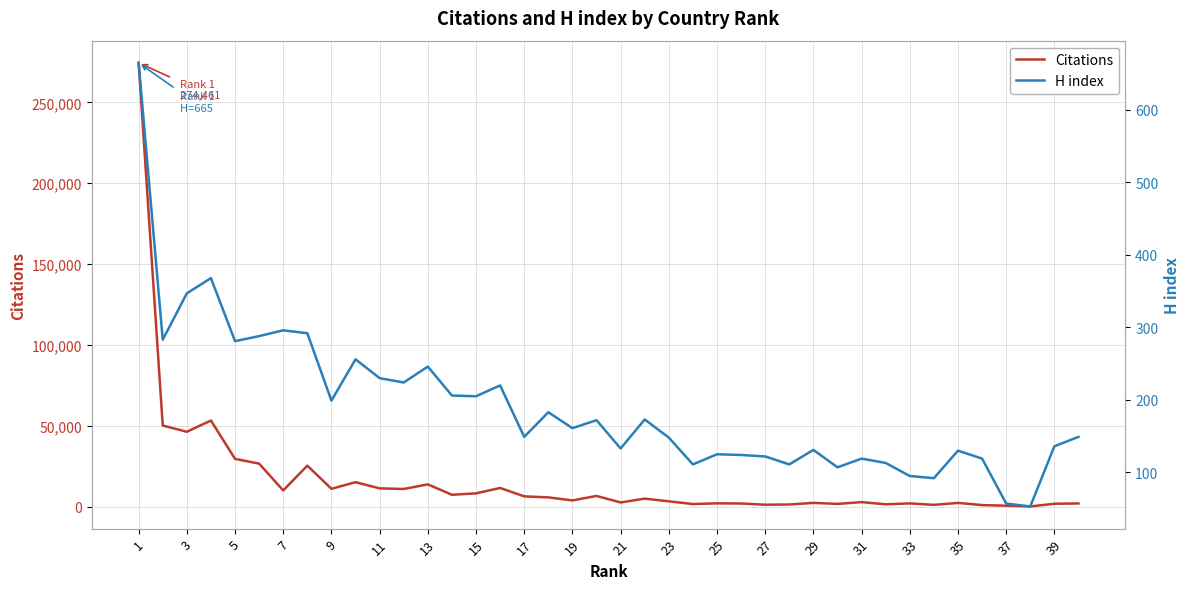

What is the maximum value for Citations?

274461